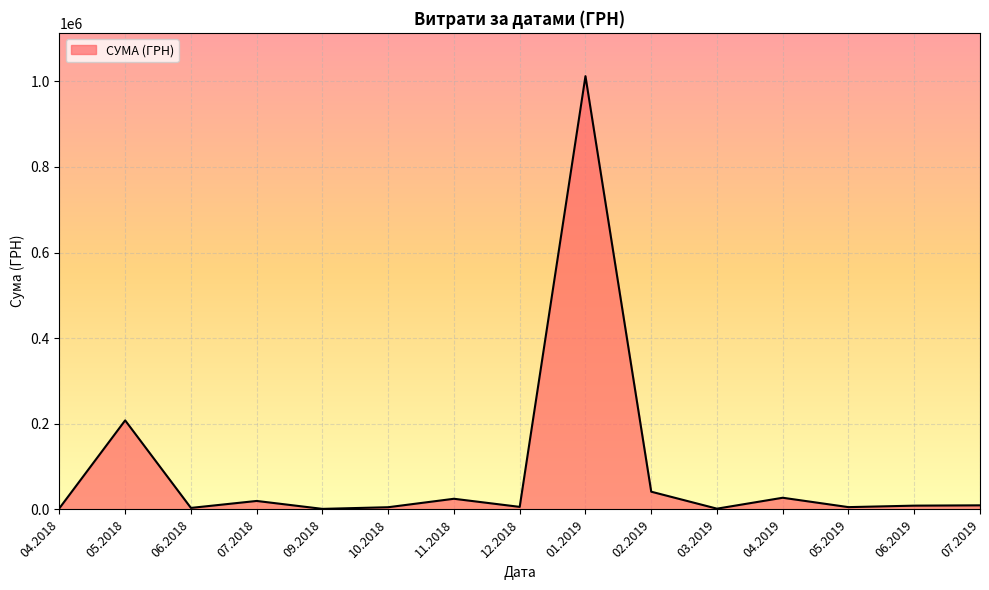

The value at 04.2019 is 27309.1. True or false?

True